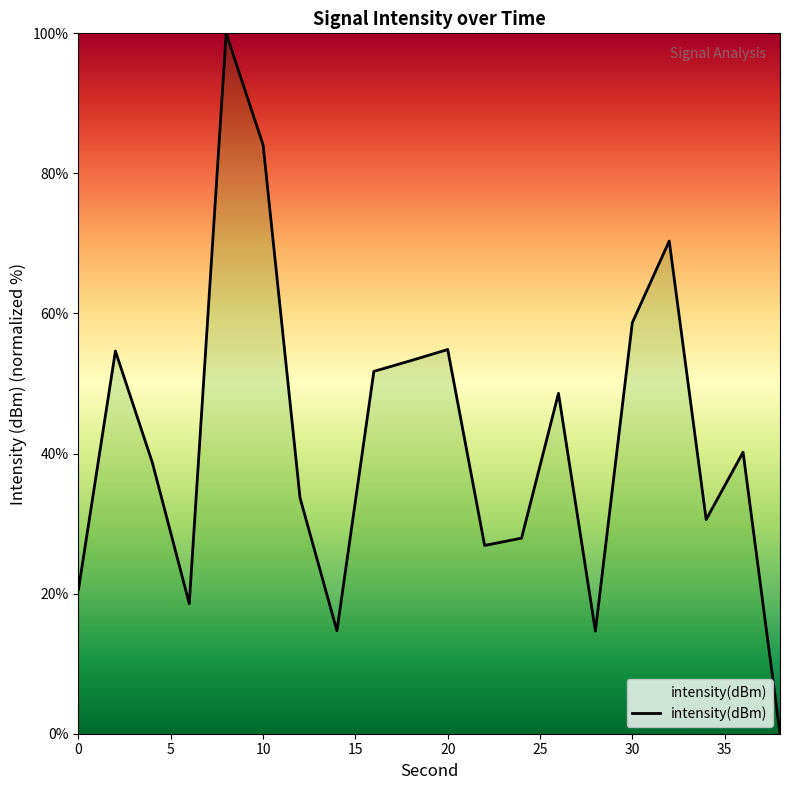

What is the average value?

42.1